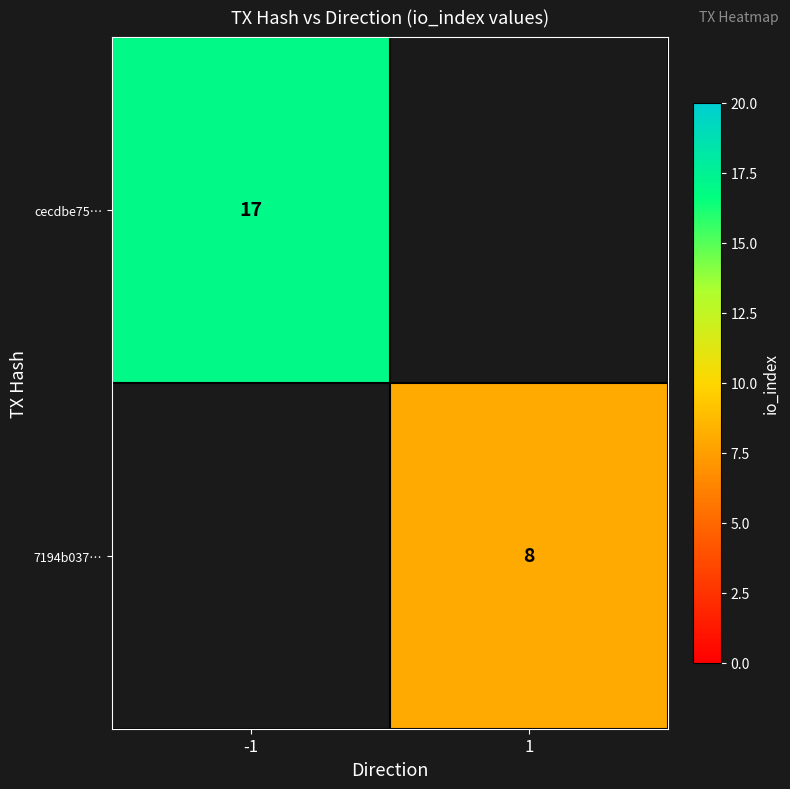

What is the smallest value displayed?

8.0